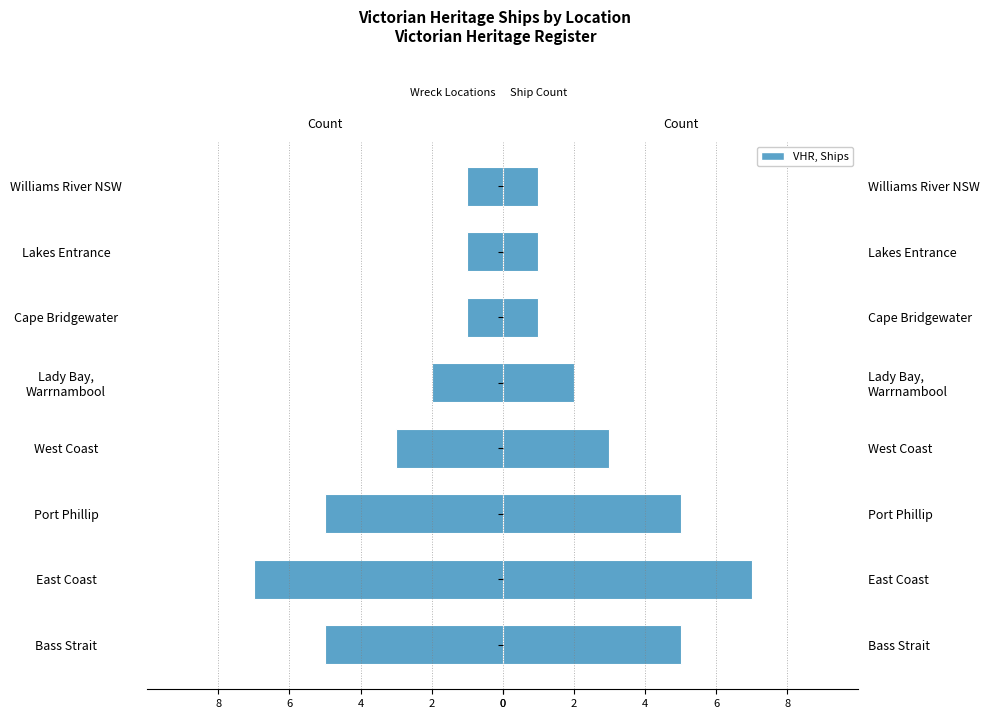

What is the value of the VHR, Ships bar at the 6th from the left?

1